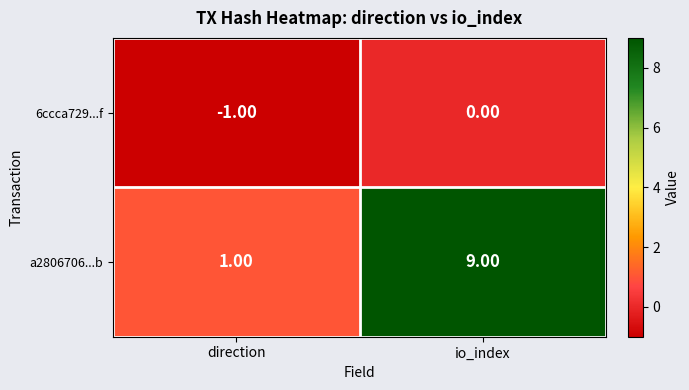

At which category does the chart reach its minimum across all series?

direction